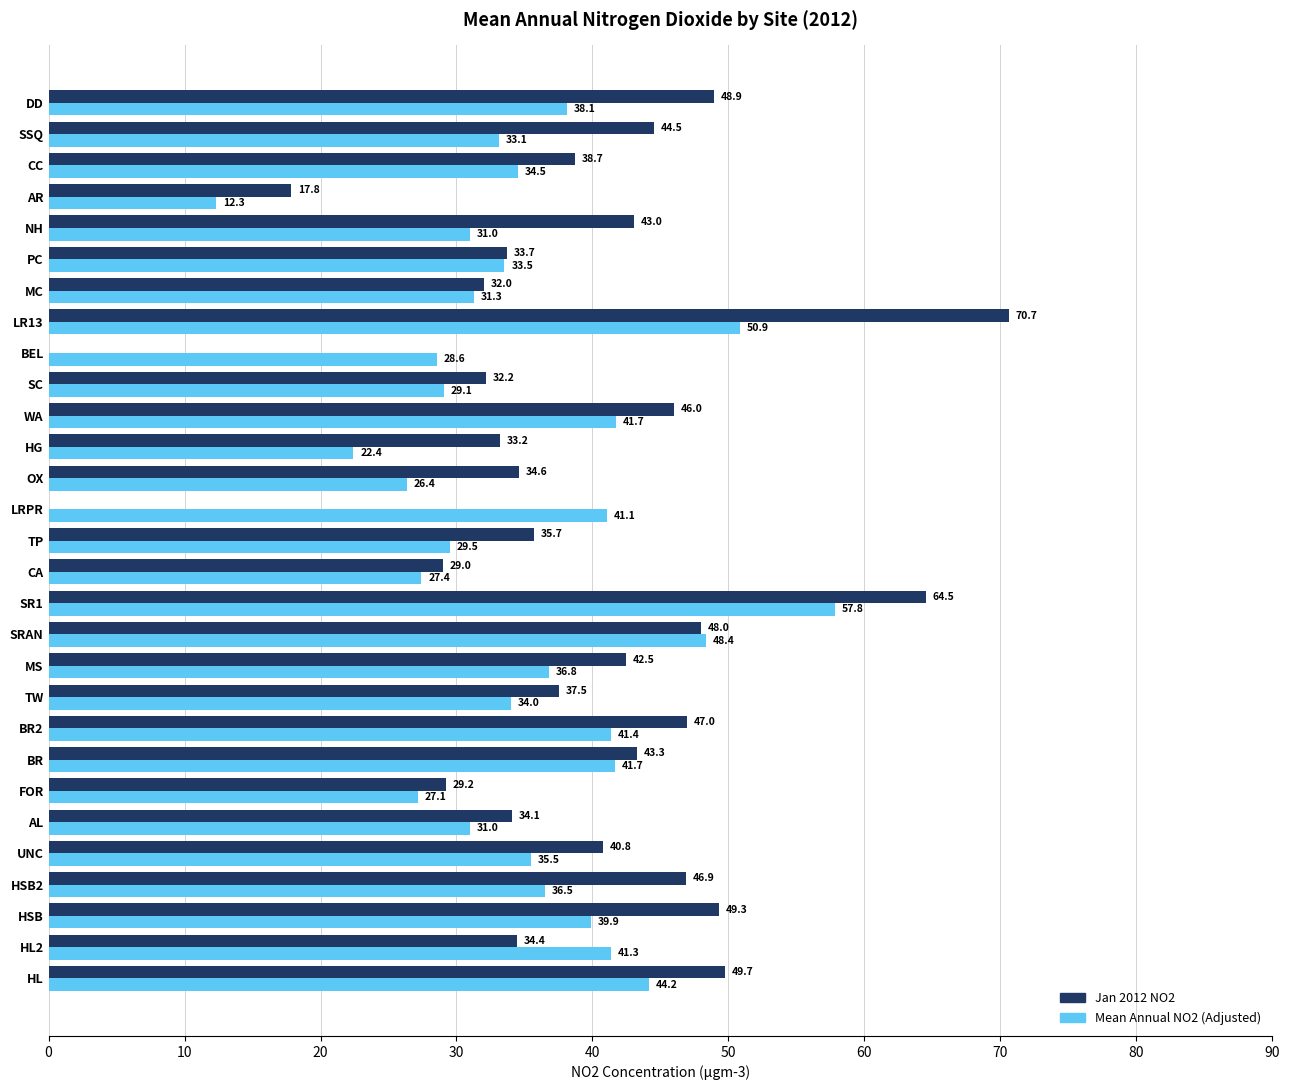

What is the sum of the Jan 2012 NO2 values at CC and SSQ?

83.2